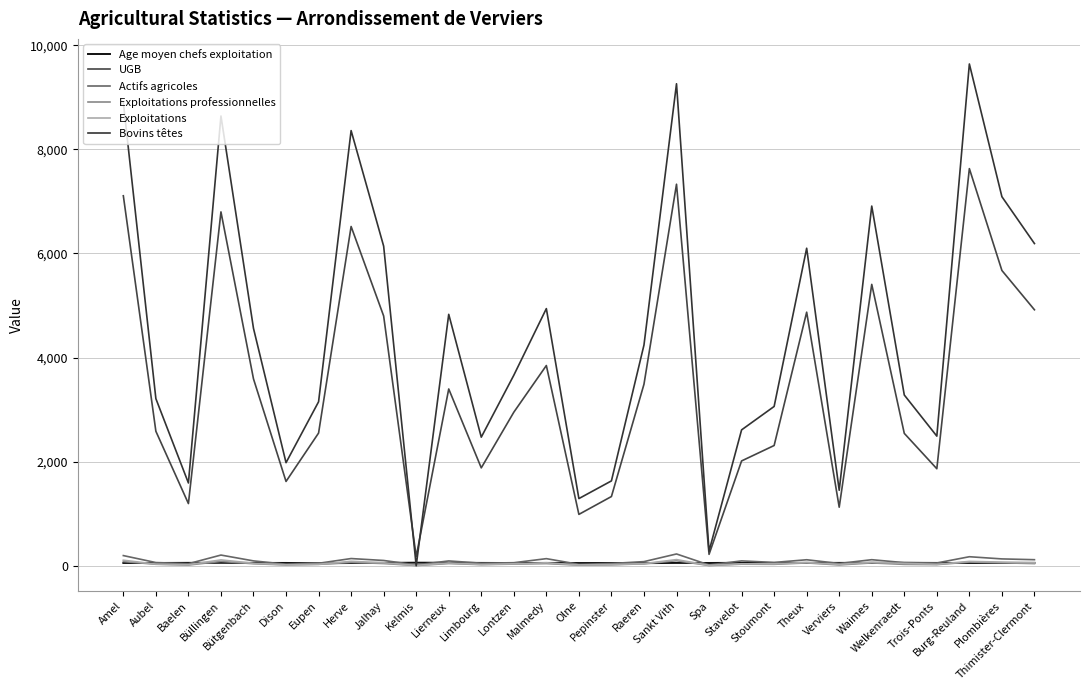

Where is the first local minimum for UGB?

Baelen